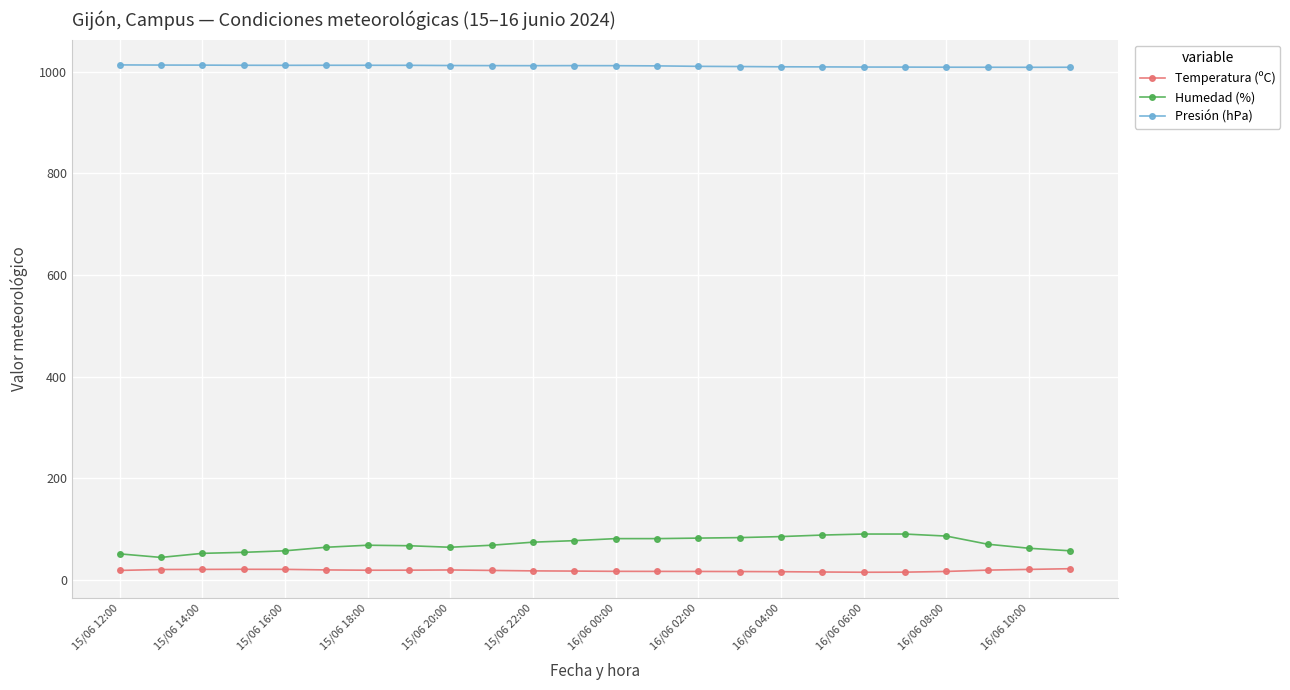

How many data points in Temperatura (ºC) are less than 18?

11